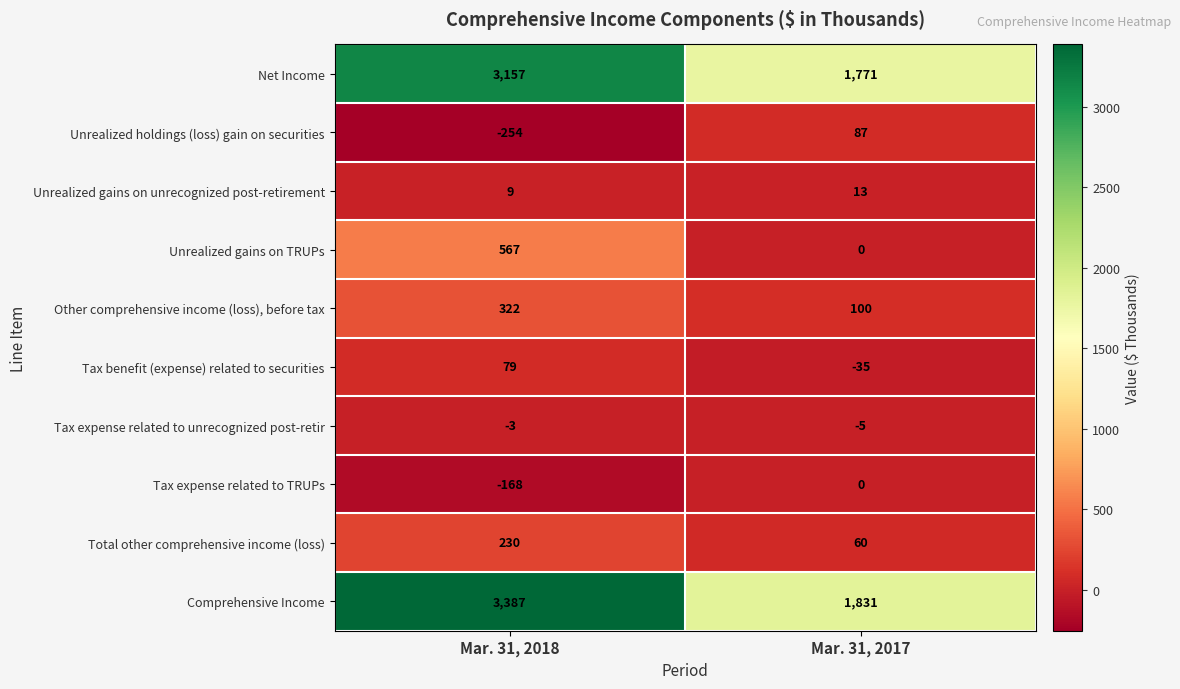

Between Mar. 31, 2018 and Mar. 31, 2017, which series saw the biggest shift?

Comprehensive Income